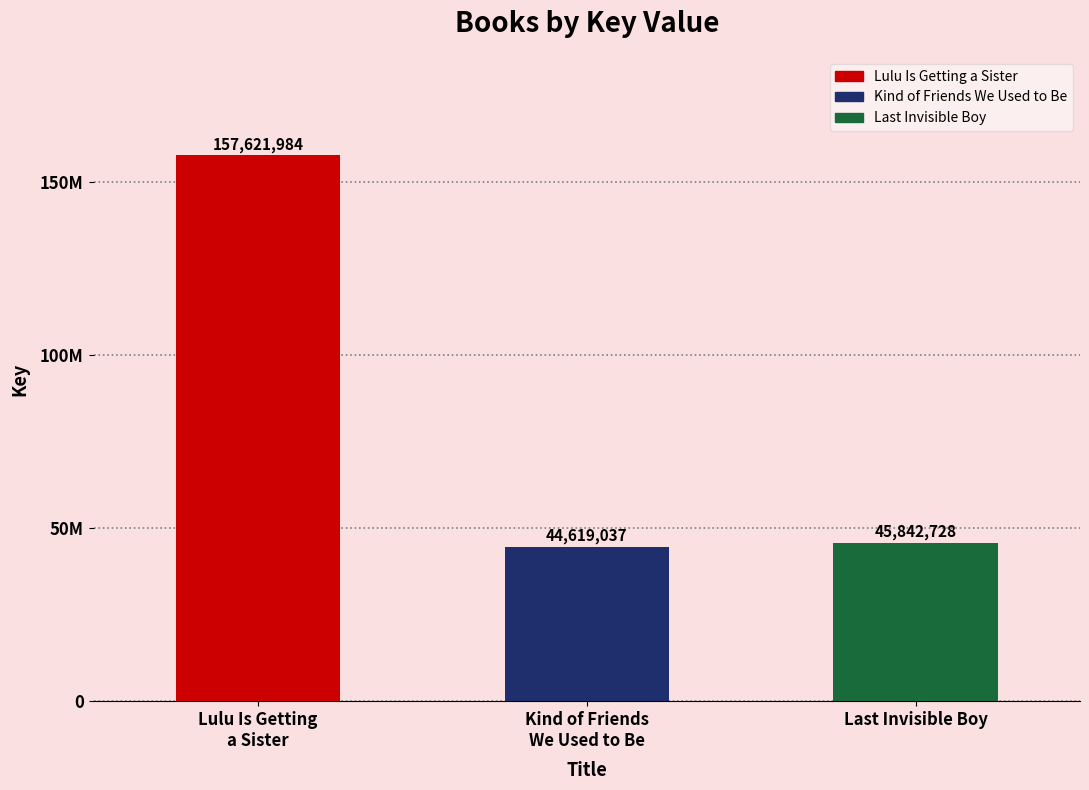

What is the difference between the maximum and minimum values?

113002947